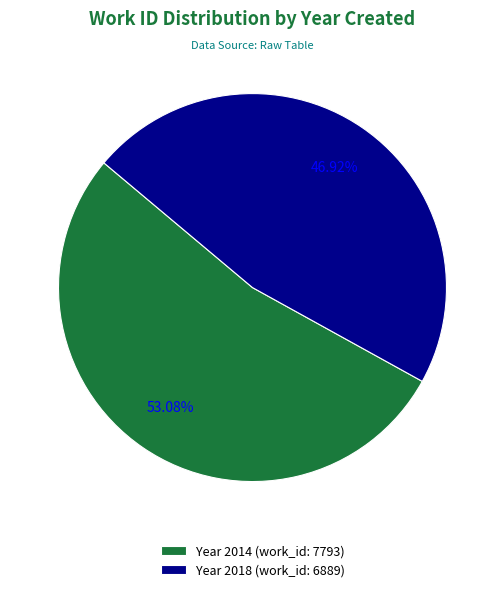

Rank the categories by value from highest to lowest.

Year 2014 (work_id: 7793), Year 2018 (work_id: 6889)